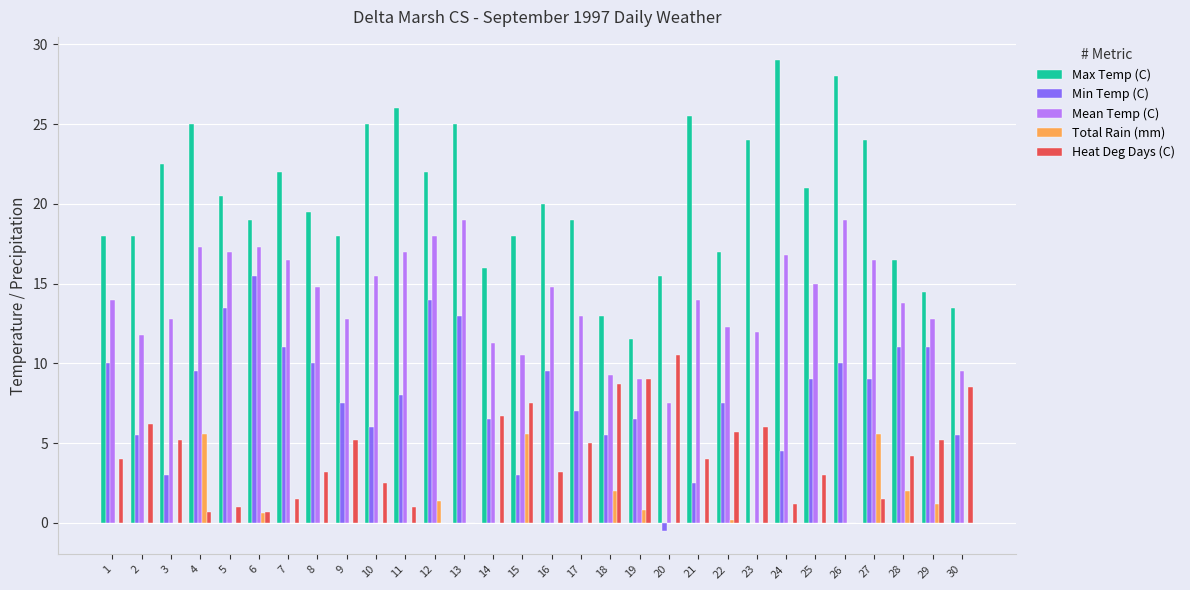

What is the sum of all Max Temp (C) values?

606.5